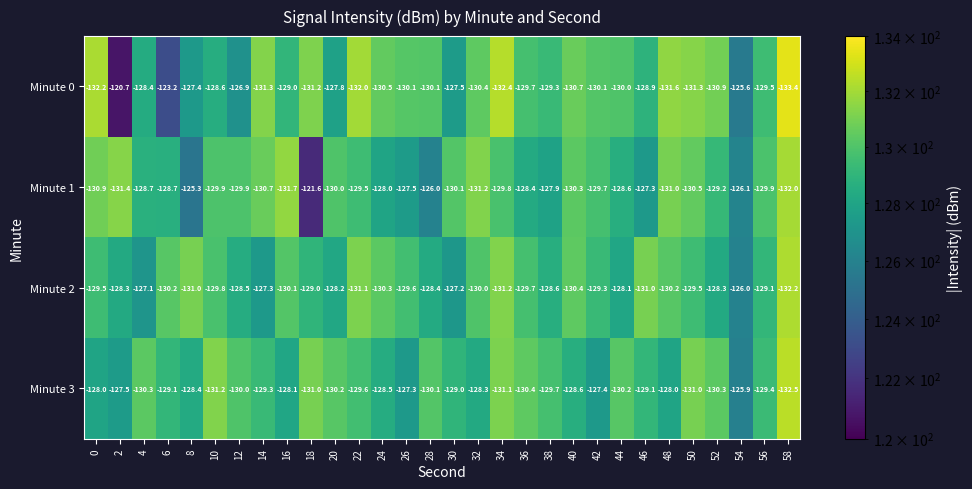

What is the difference between the highest and lowest values at 2?

10.7